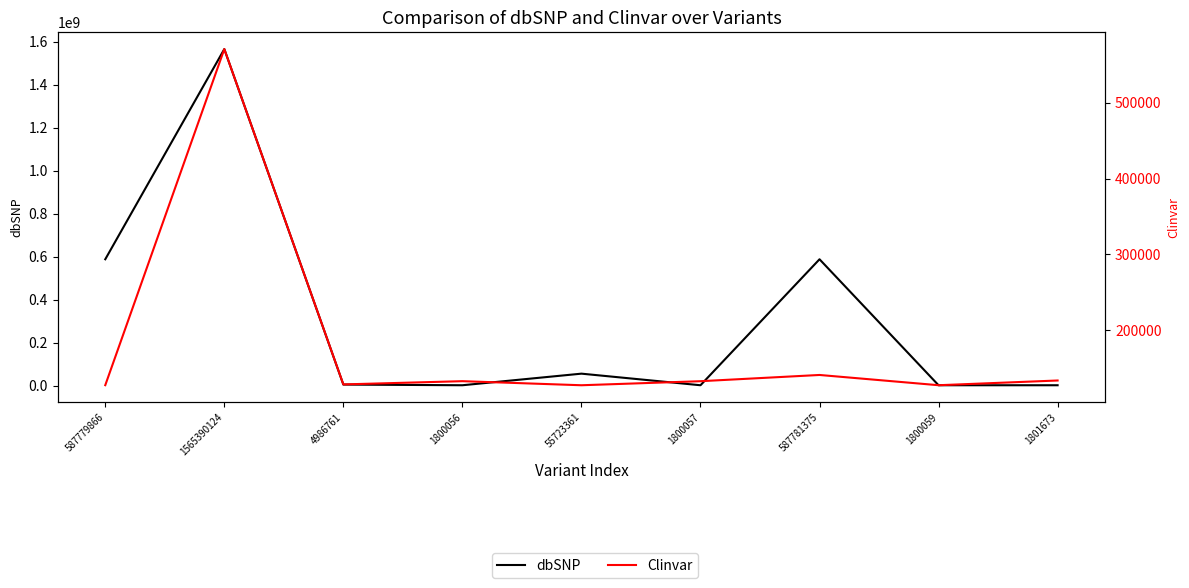

Which has a higher value, 1800059 or 1801673?

1801673